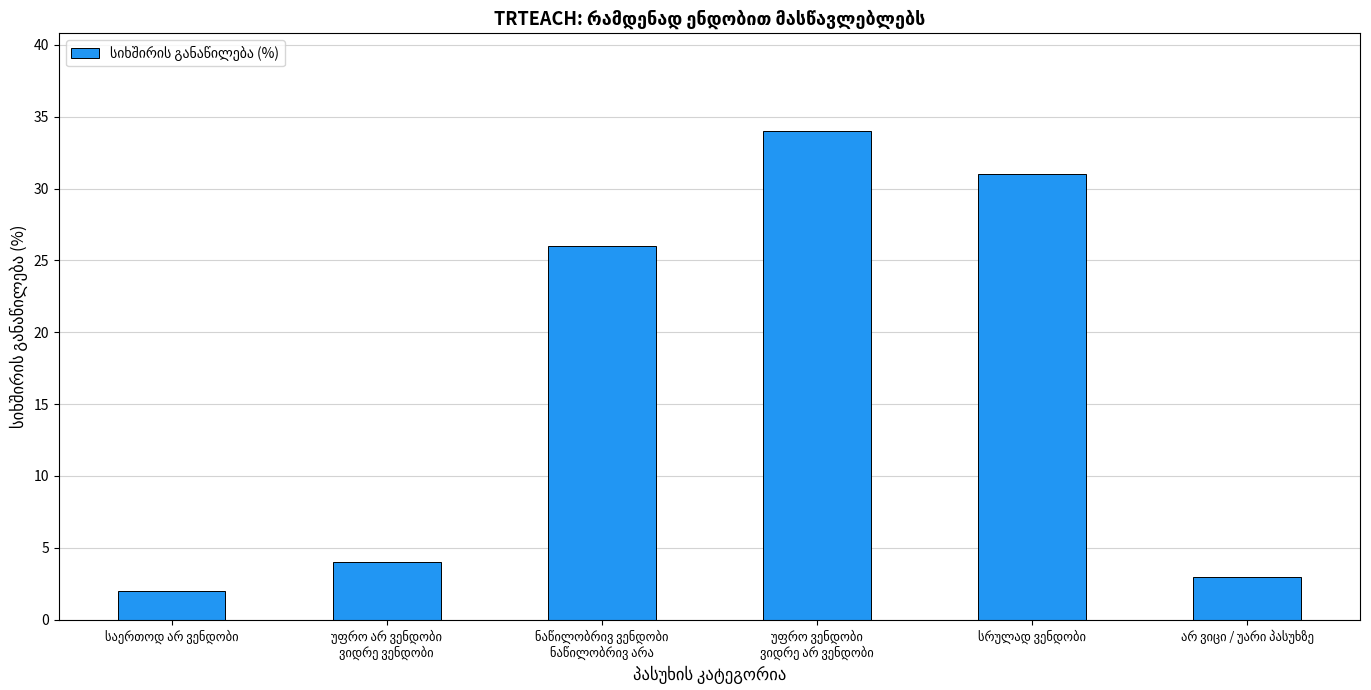

What is the difference between the maximum and minimum values?

32